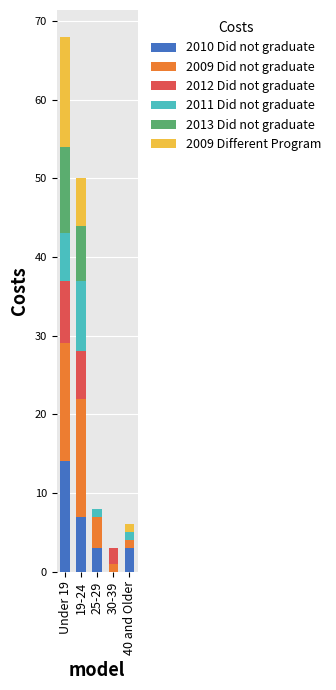

What are all the series names shown in the legend?

2010 Did not graduate, 2009 Did not graduate, 2012 Did not graduate, 2011 Did not graduate, 2013 Did not graduate, 2009 Different Program